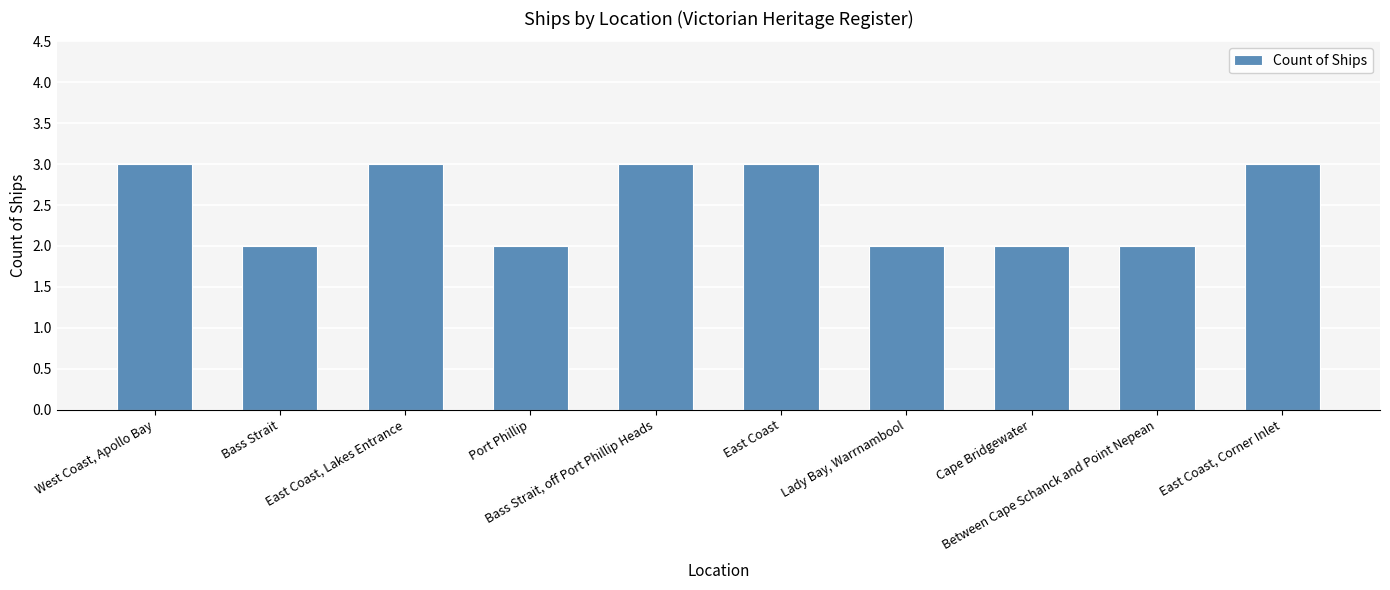

What is the difference between the second highest and minimum values?

1